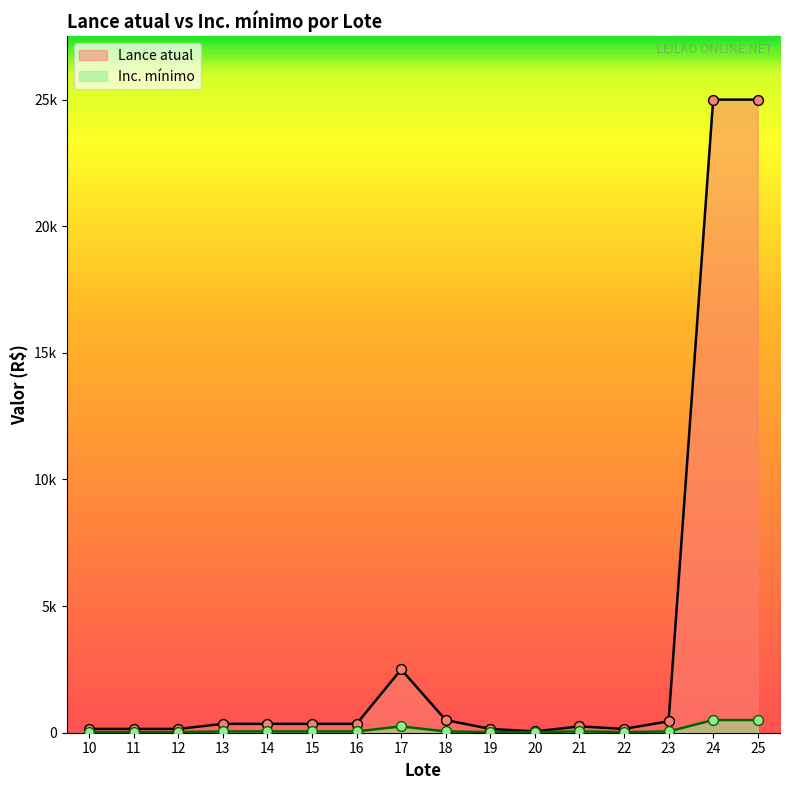

Which series has the widest spread of Y values?

Lance atual